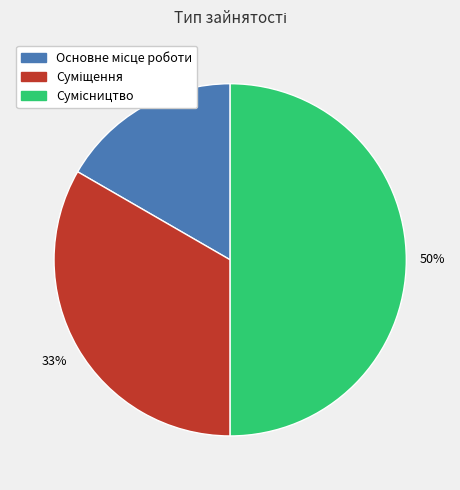

To the nearest percent, what is the difference between the largest and smallest slice percentages?

33%